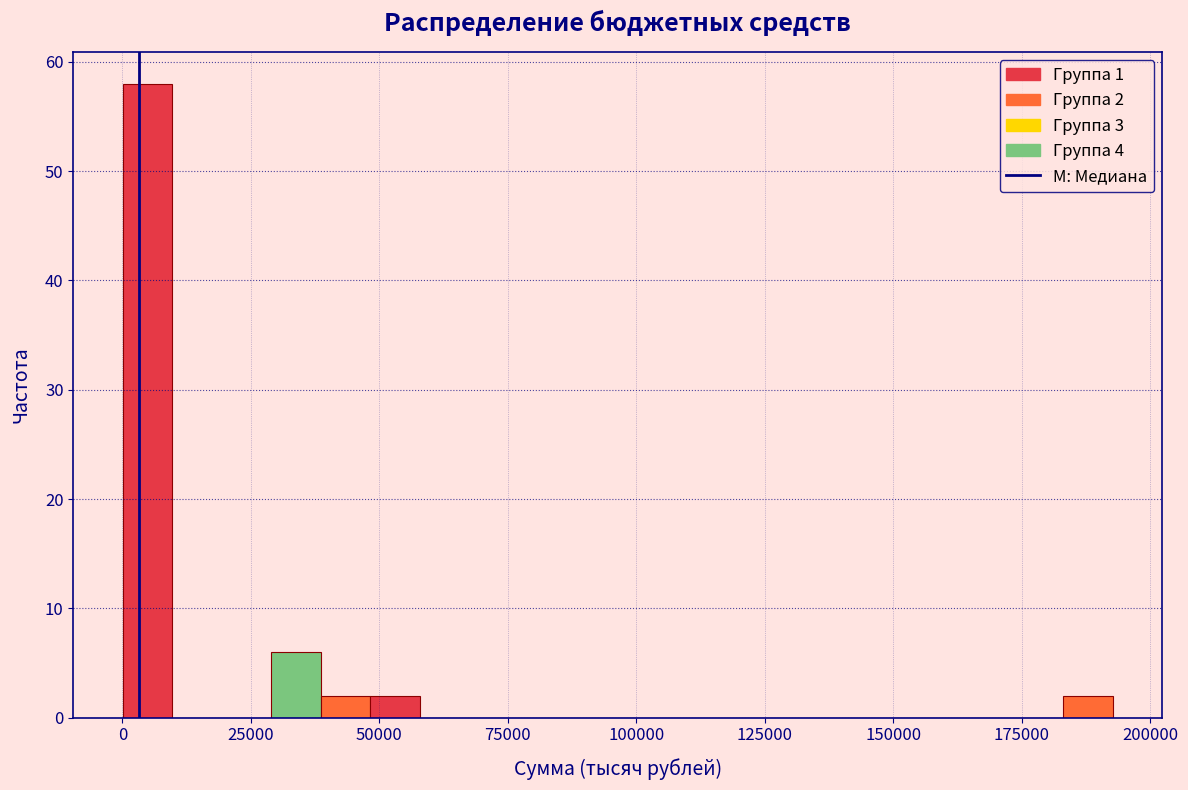

Read against the x-axis, roughly where is the centre of the tallest bar?

5000